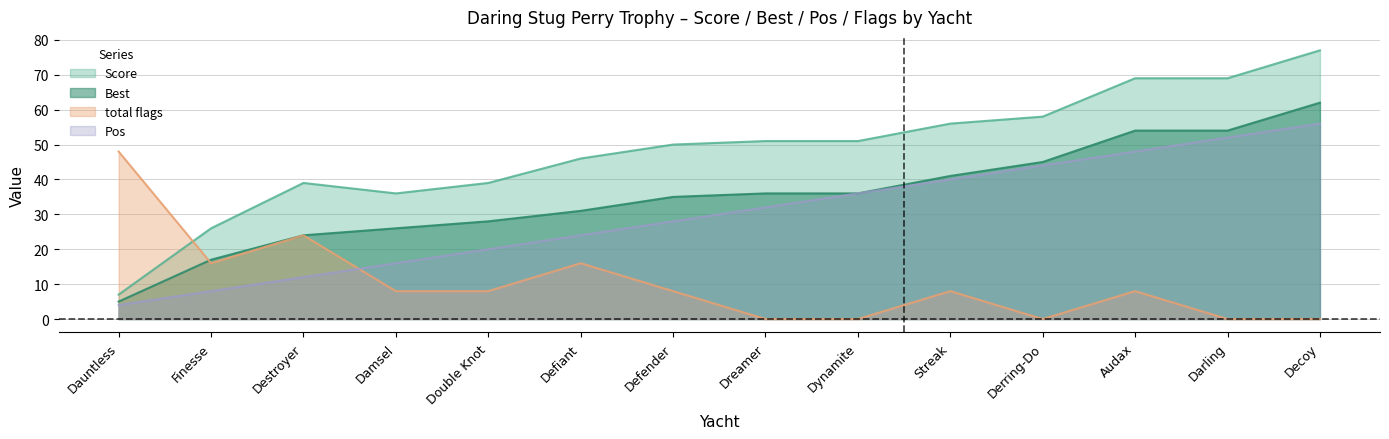

What are all the series names shown in the legend?

Score, Best, total flags, Pos